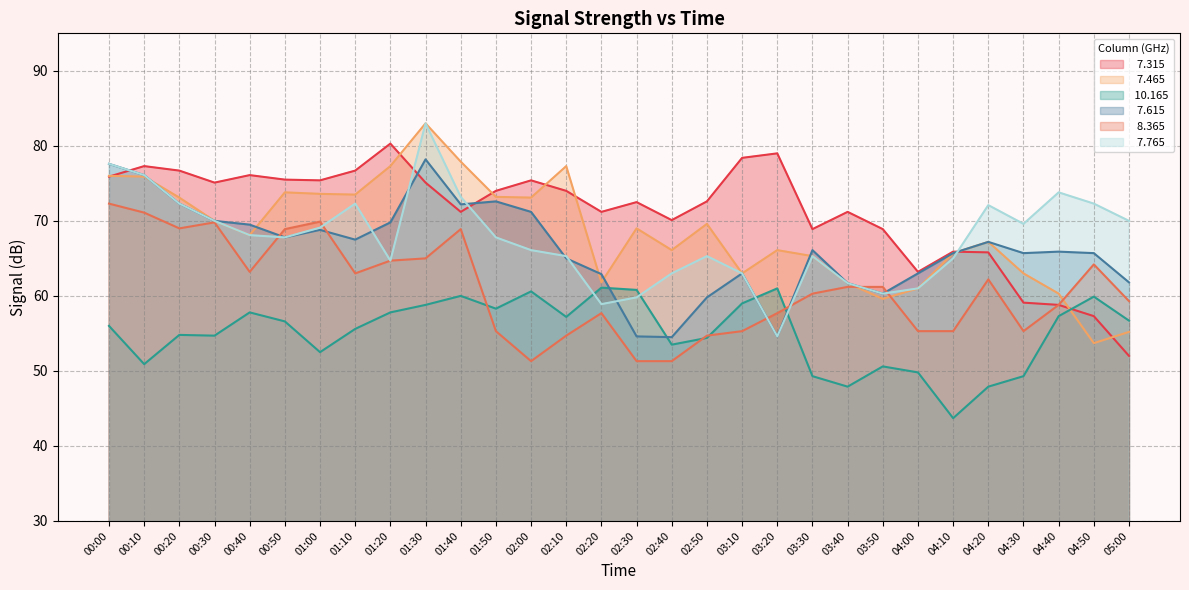

What is the sum of all   7.465 values?

2054.1